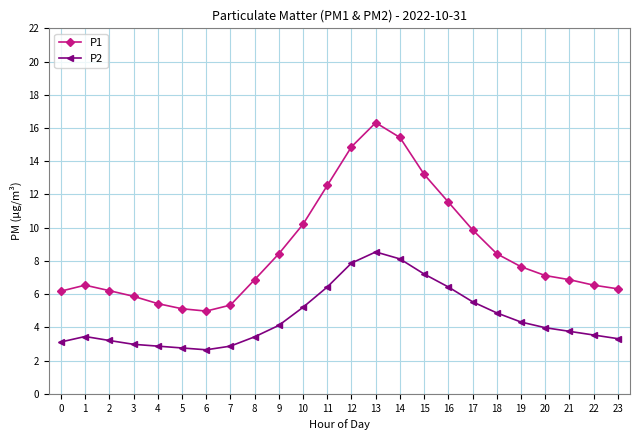

True or false: P2 has a value of 0.9 at 6.

False